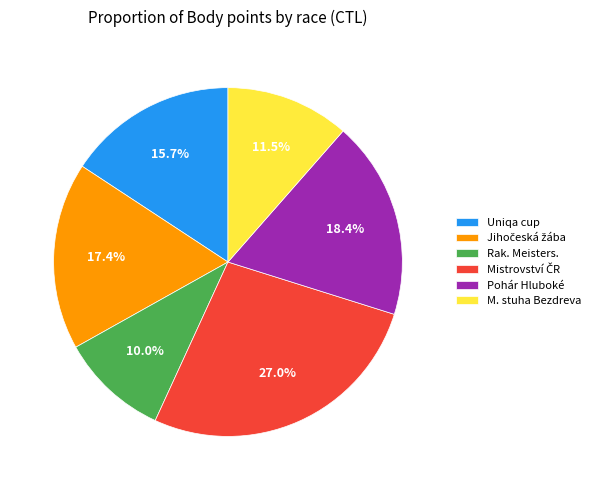

Approximately how many times larger is the value at M. stuha Bezdreva compared to Rak. Meisters.?

1.1